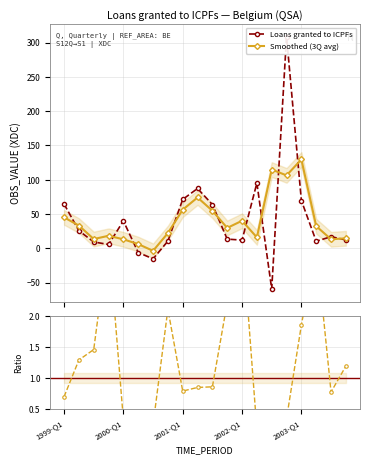

At which label does Smoothed / Raw first exceed 0?

1999-Q1